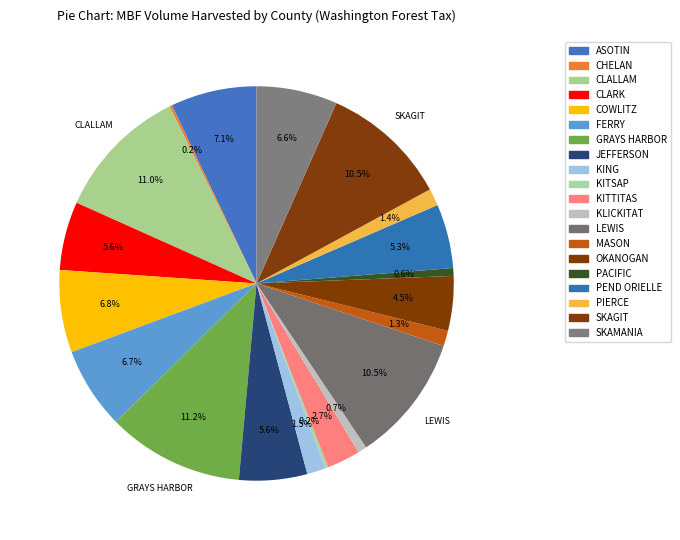

To the nearest percent, what is the difference between the largest and smallest slice percentages?

11%